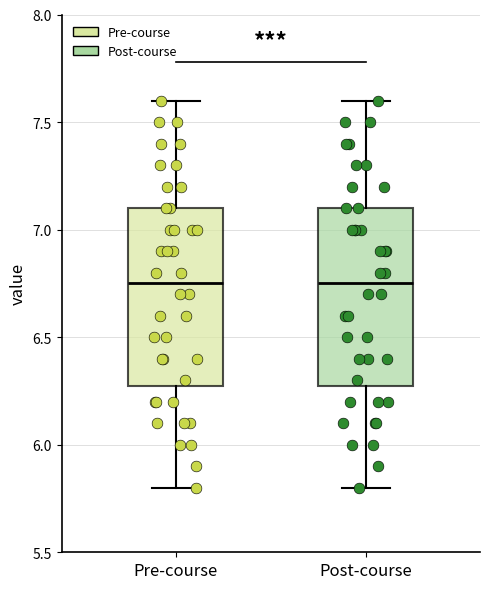

Reading left to right, transcribe this box plot: for each box, give where its median line is, the range the box spans, and where its two whiskers end, as read against the y-axis. The values are not printed on the chart, so give them approximately, as read against the axis.

Pre-course: median 6.75, box 6.30 to 7.10, whiskers 5.80 to 7.60
Post-course: median 6.75, box 6.30 to 7.10, whiskers 5.80 to 7.60